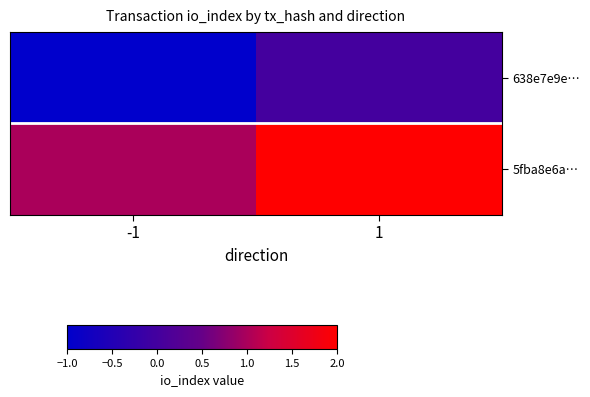

List the series in order of their peak value, lowest first.

638e7e9e…, 5fba8e6a…